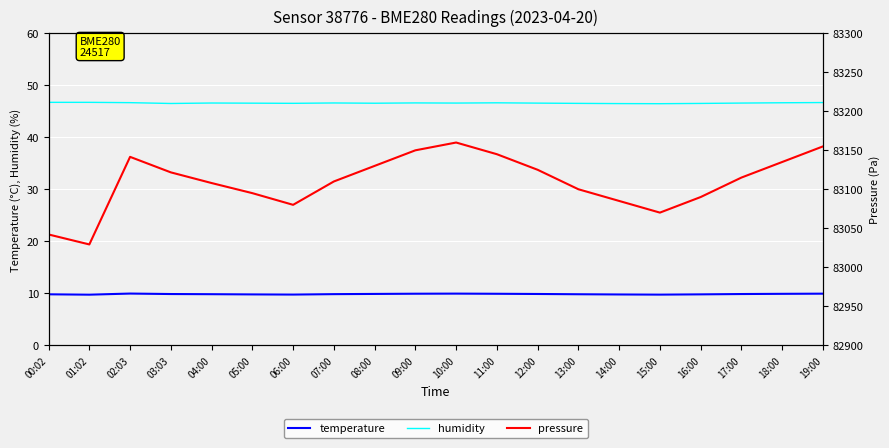

What position from the right is 01:02?

19